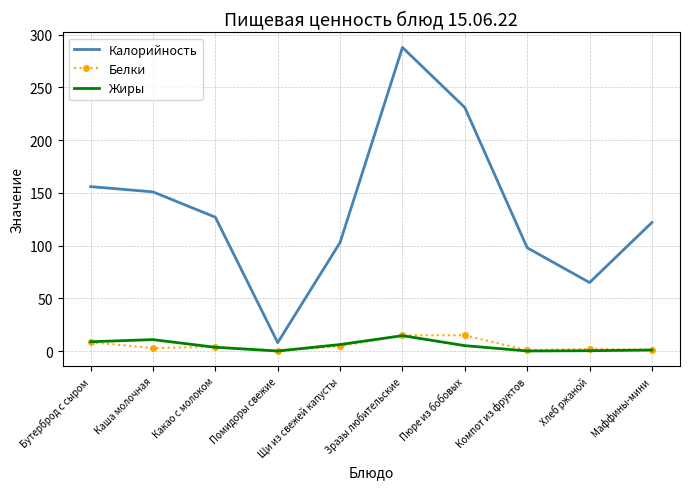

Which category has the highest value across all series?

Зразы любительские